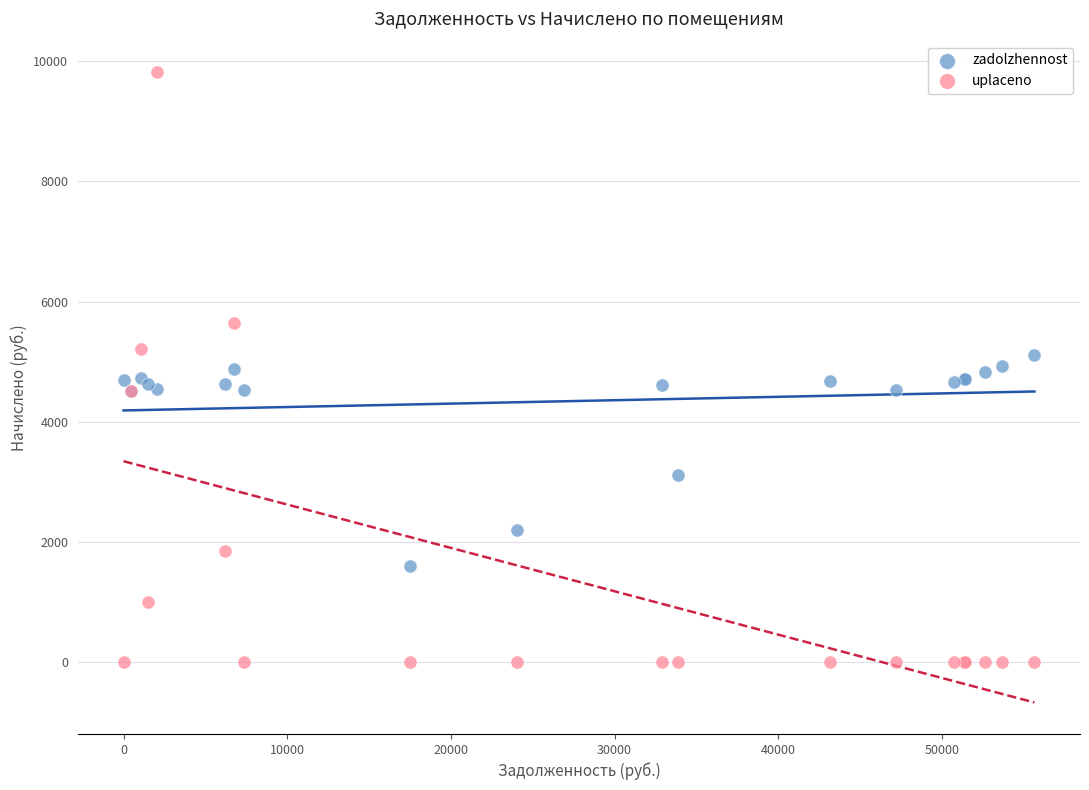

Which series contains the lowest Y value?

uplaceno